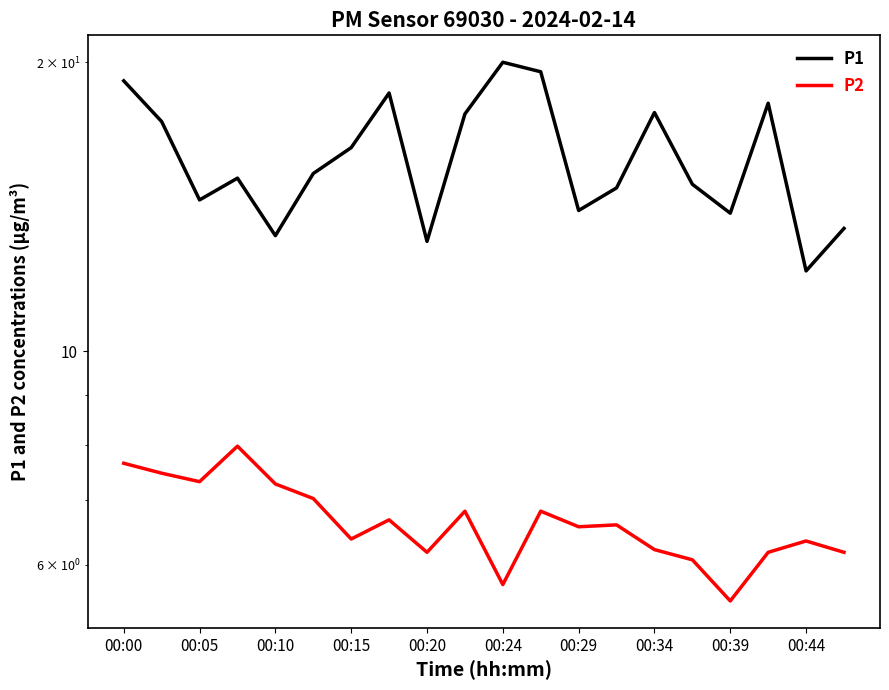

True or false: P2 and P1 intersect in this chart.

False